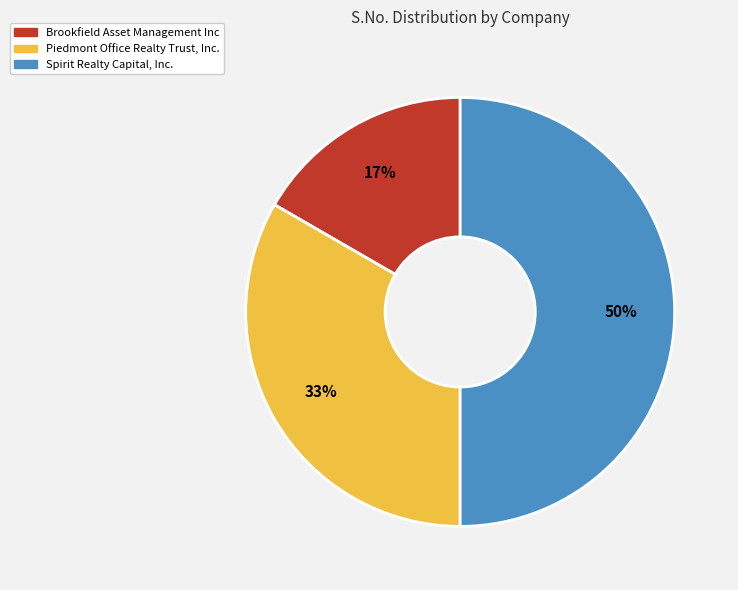

To the nearest percent, what is the average slice percentage?

33%